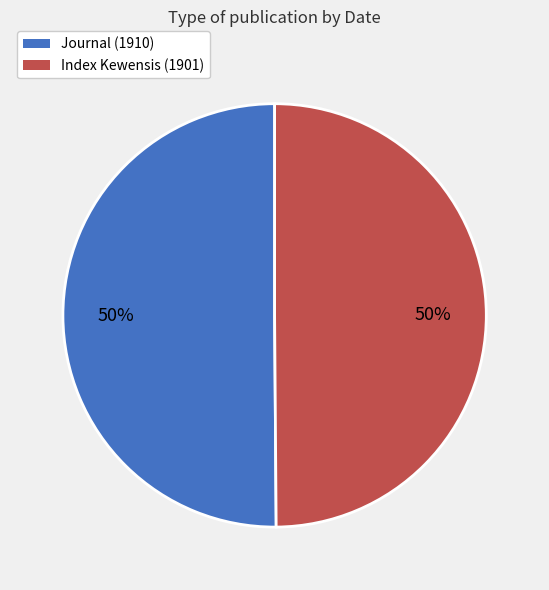

To the nearest percent, what portion does Index Kewensis (1901) represent?

50%